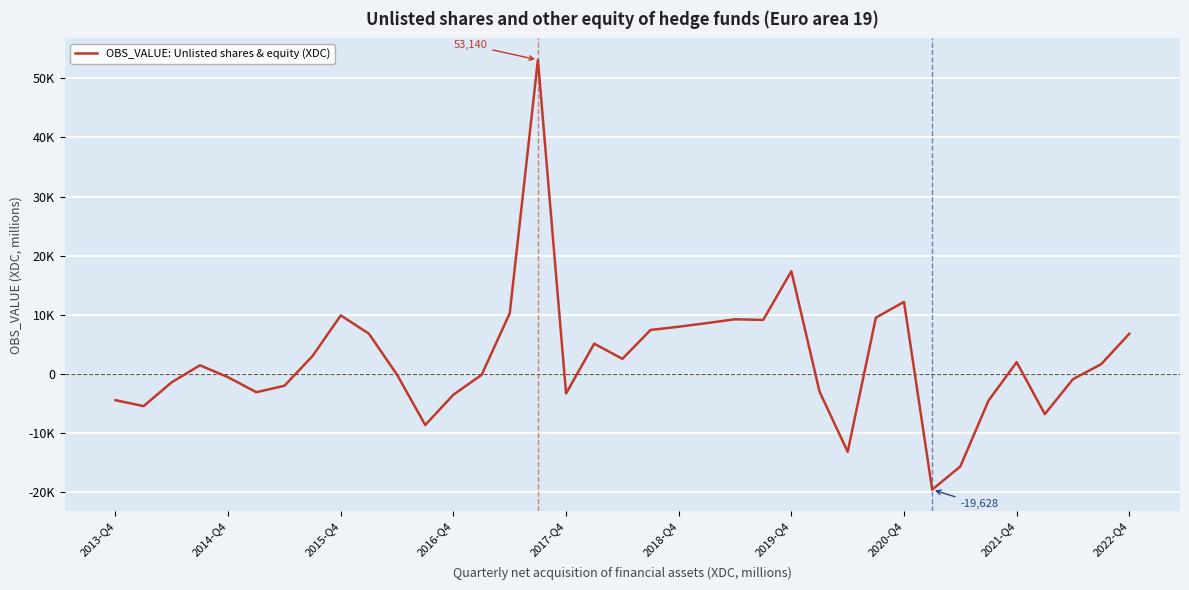

At which category does the chart reach its minimum across all series?

29